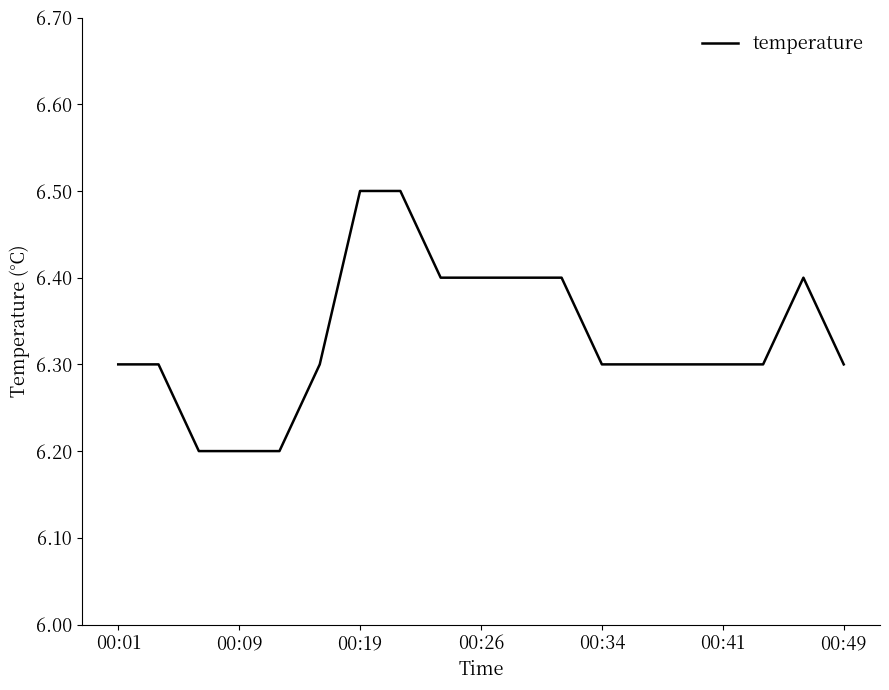

What is the greatest value displayed?

6.5